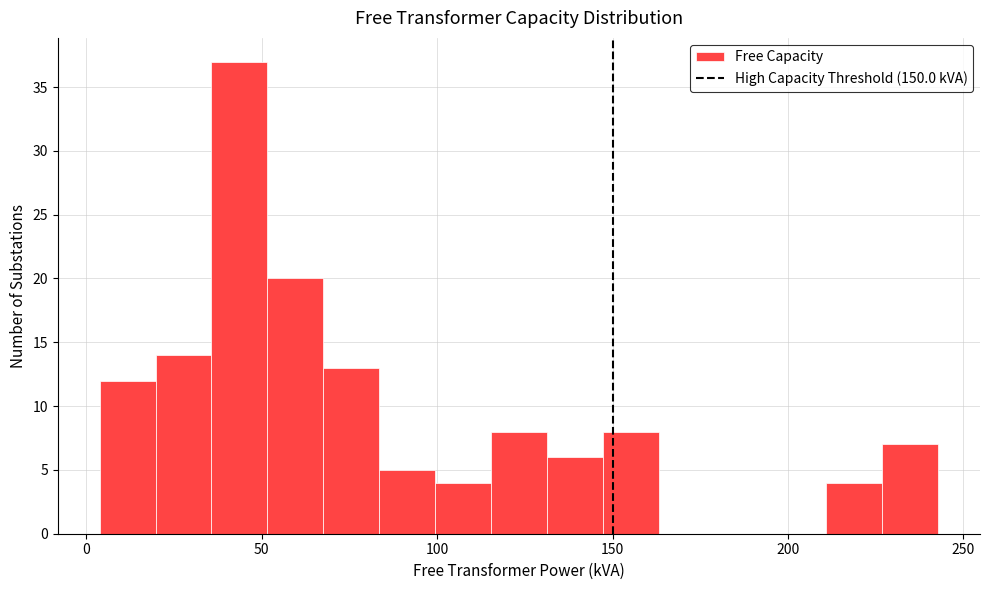

Read against the x-axis, roughly where is the centre of the tallest bar?

45